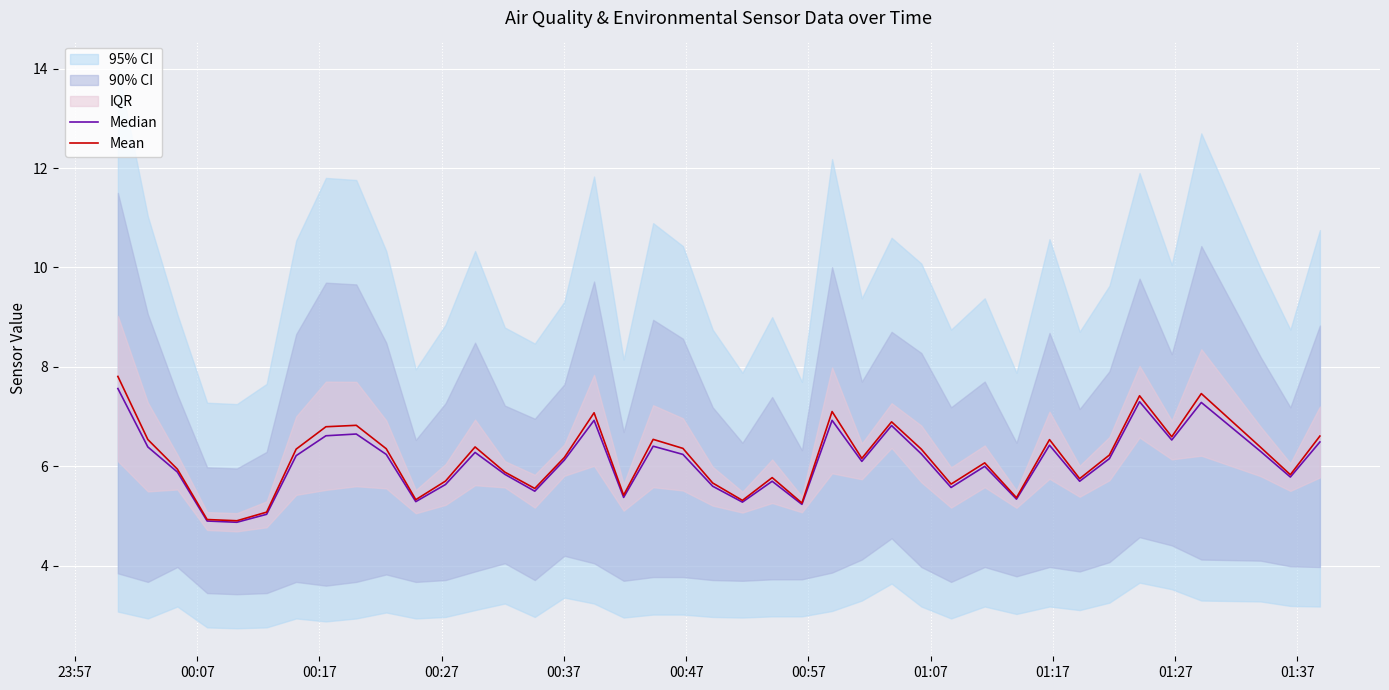

What is the lowest value of the Mean series?

4.9